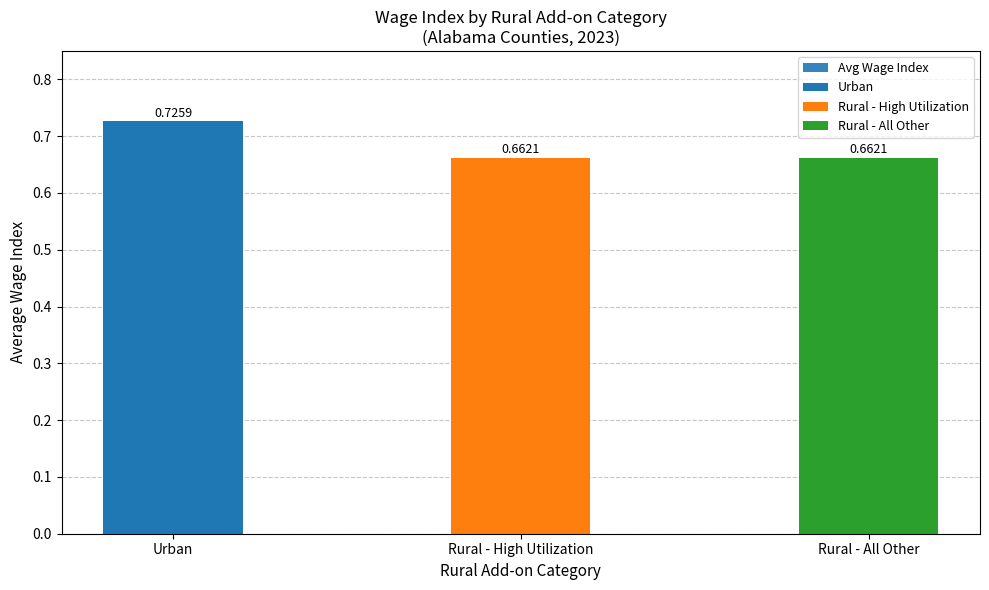

Which label corresponds to the smallest value in the chart?

Rural - High Utilization